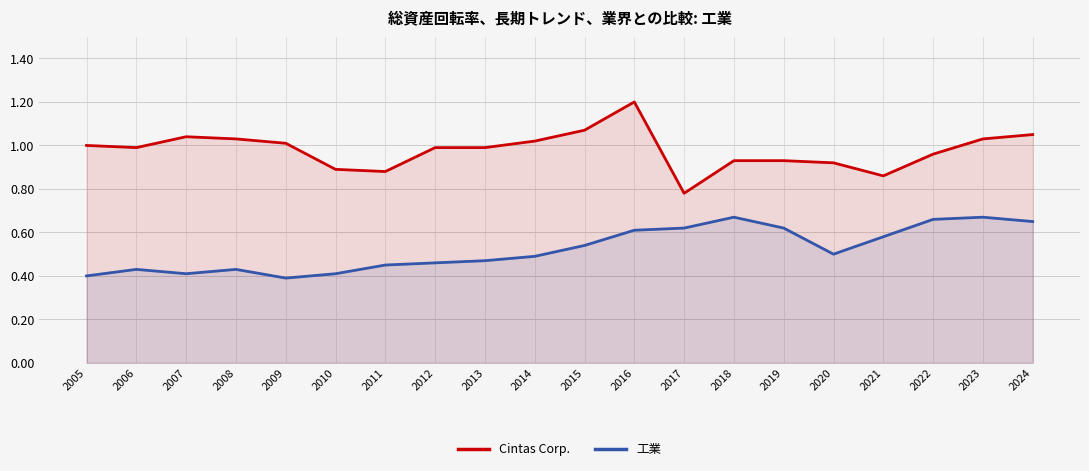

What is the difference between the Cintas Corp. values at 2019 and 2012?

0.1